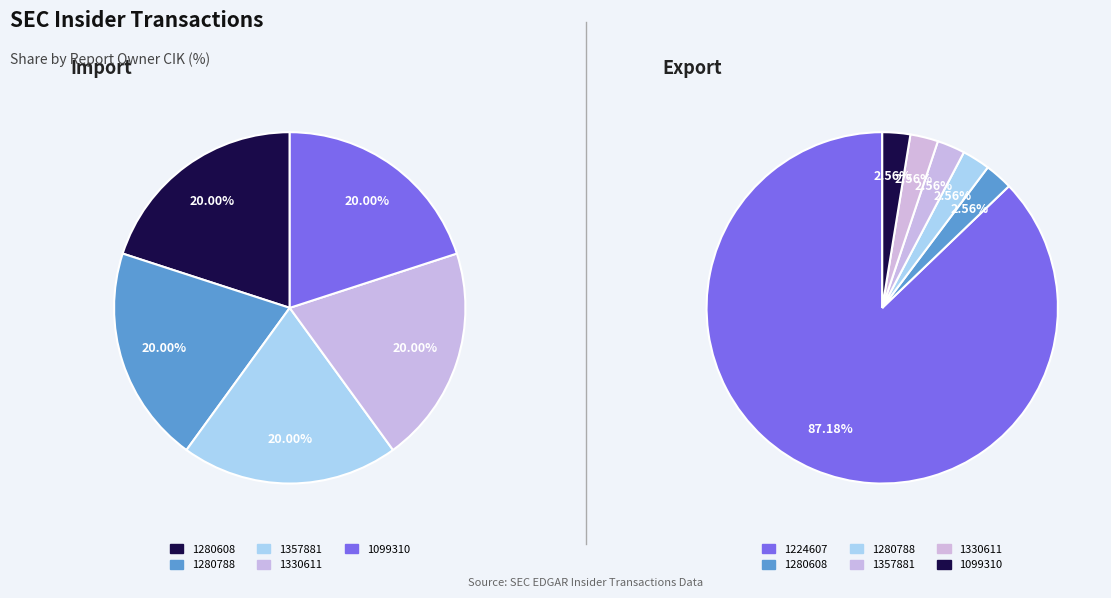

Which category has the smallest portion of the pie?

1280608